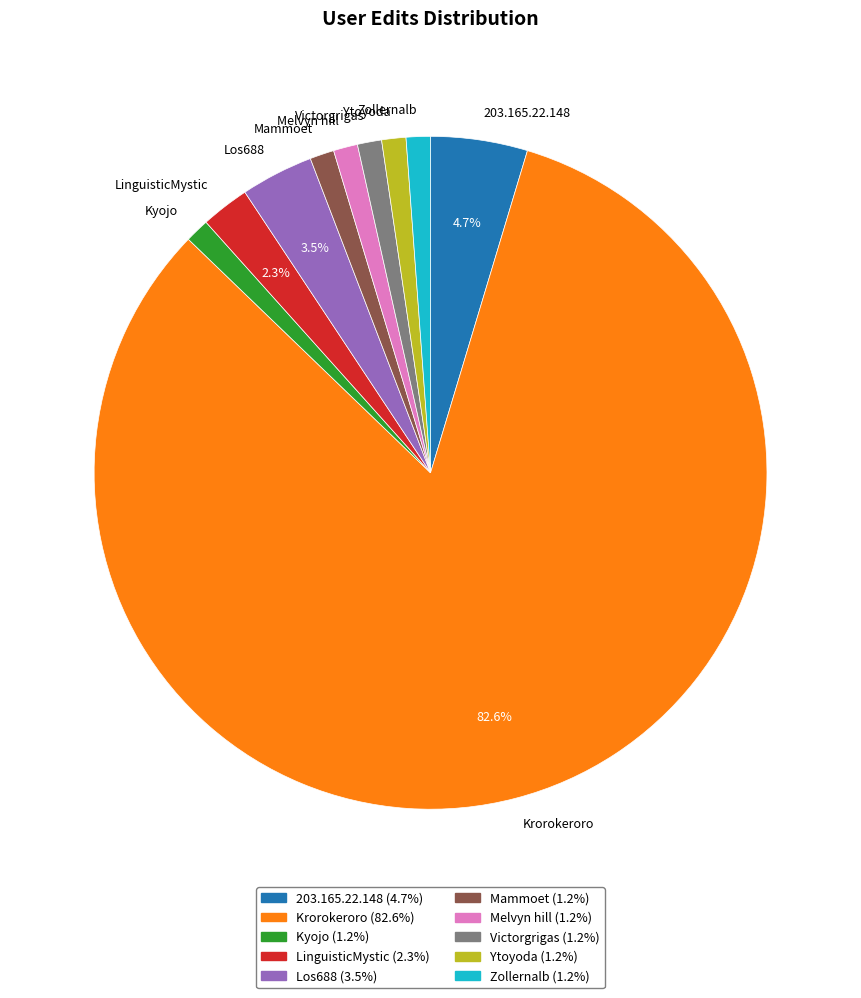

To the nearest percent, what is the combined percentage of Victorgrigas and Melvyn hill?

2%